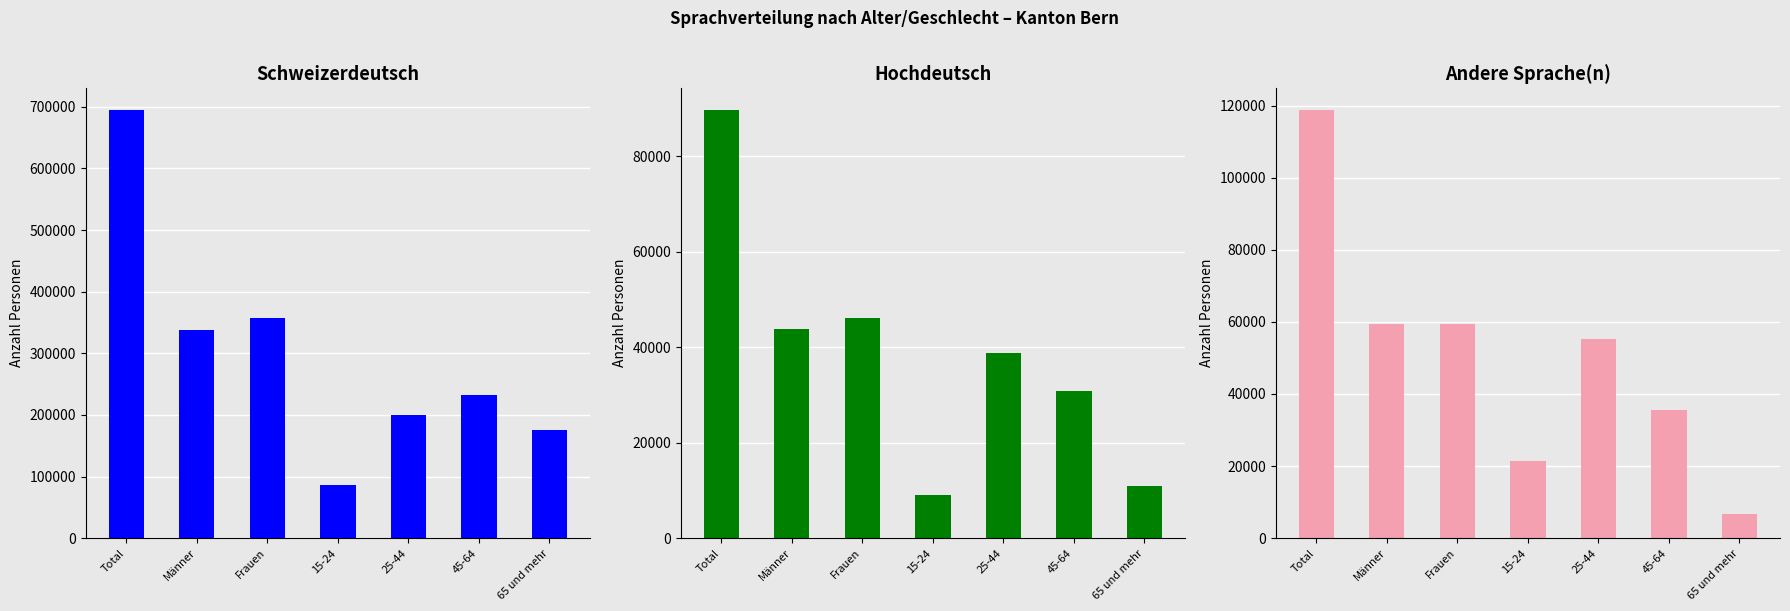

What is the minimum value for Hochdeutsch?

9104.8